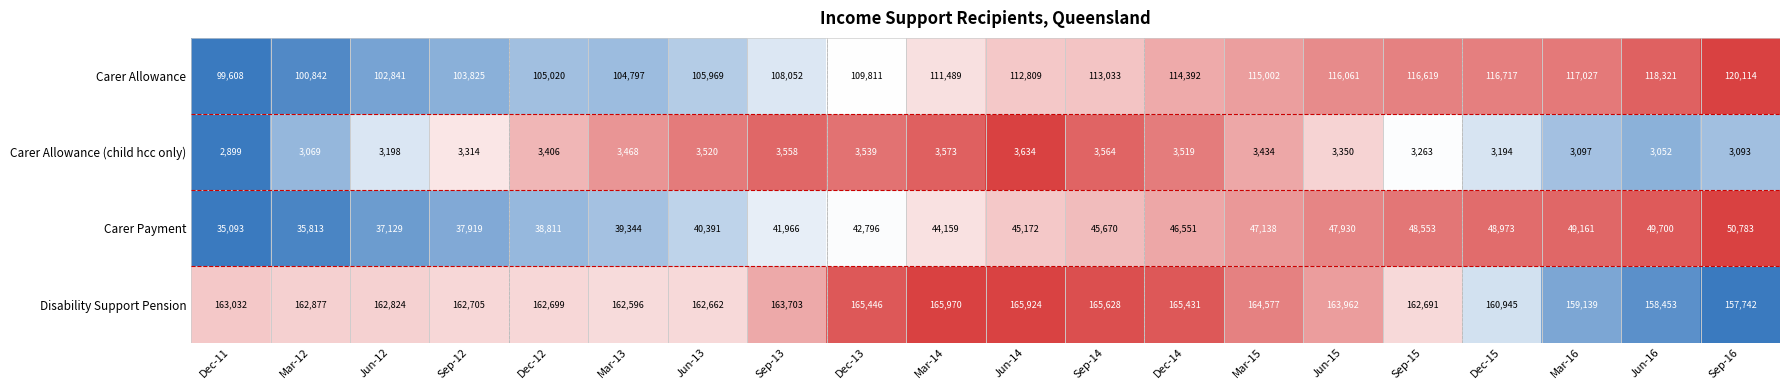

What is the maximum value for Carer Payment?

50783